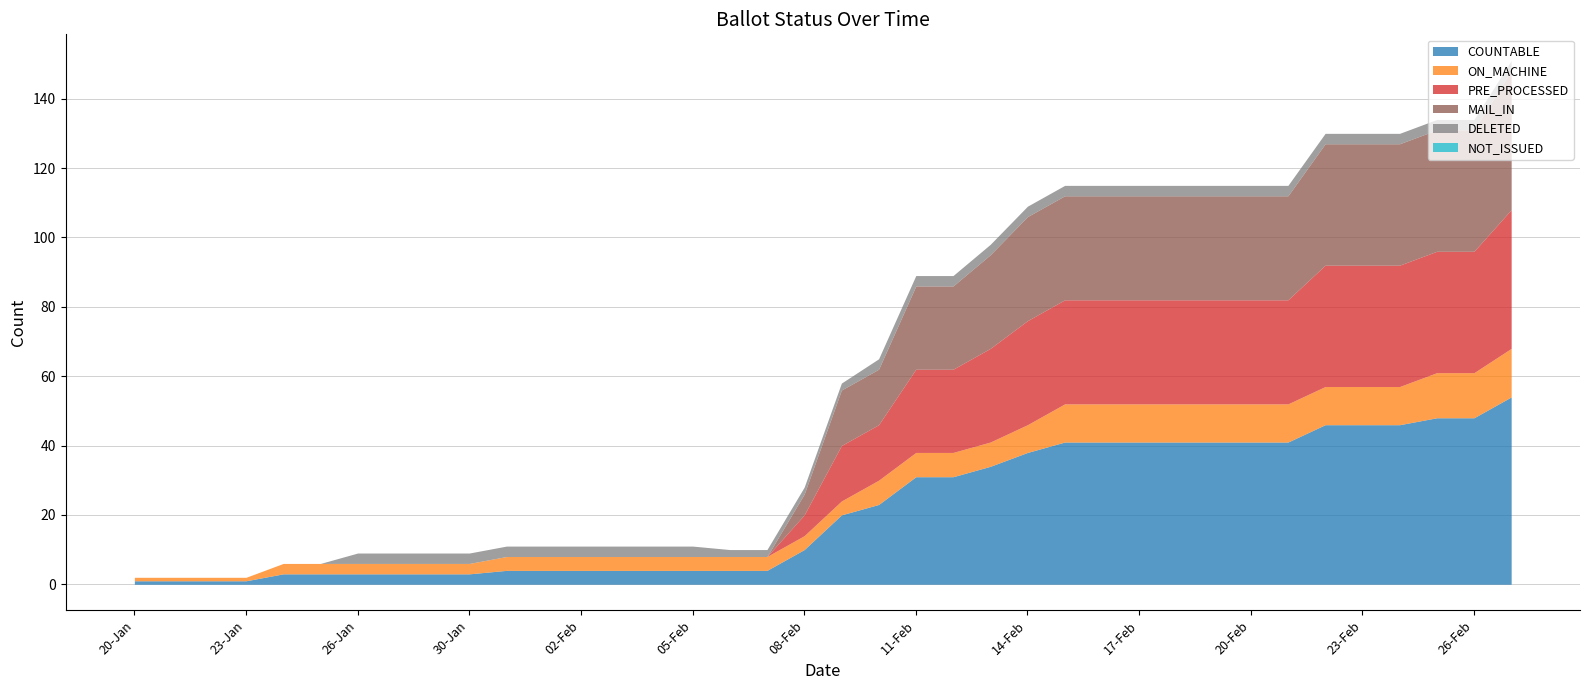

Between 03-Feb and 09-Feb, which series saw the biggest shift?

COUNTABLE